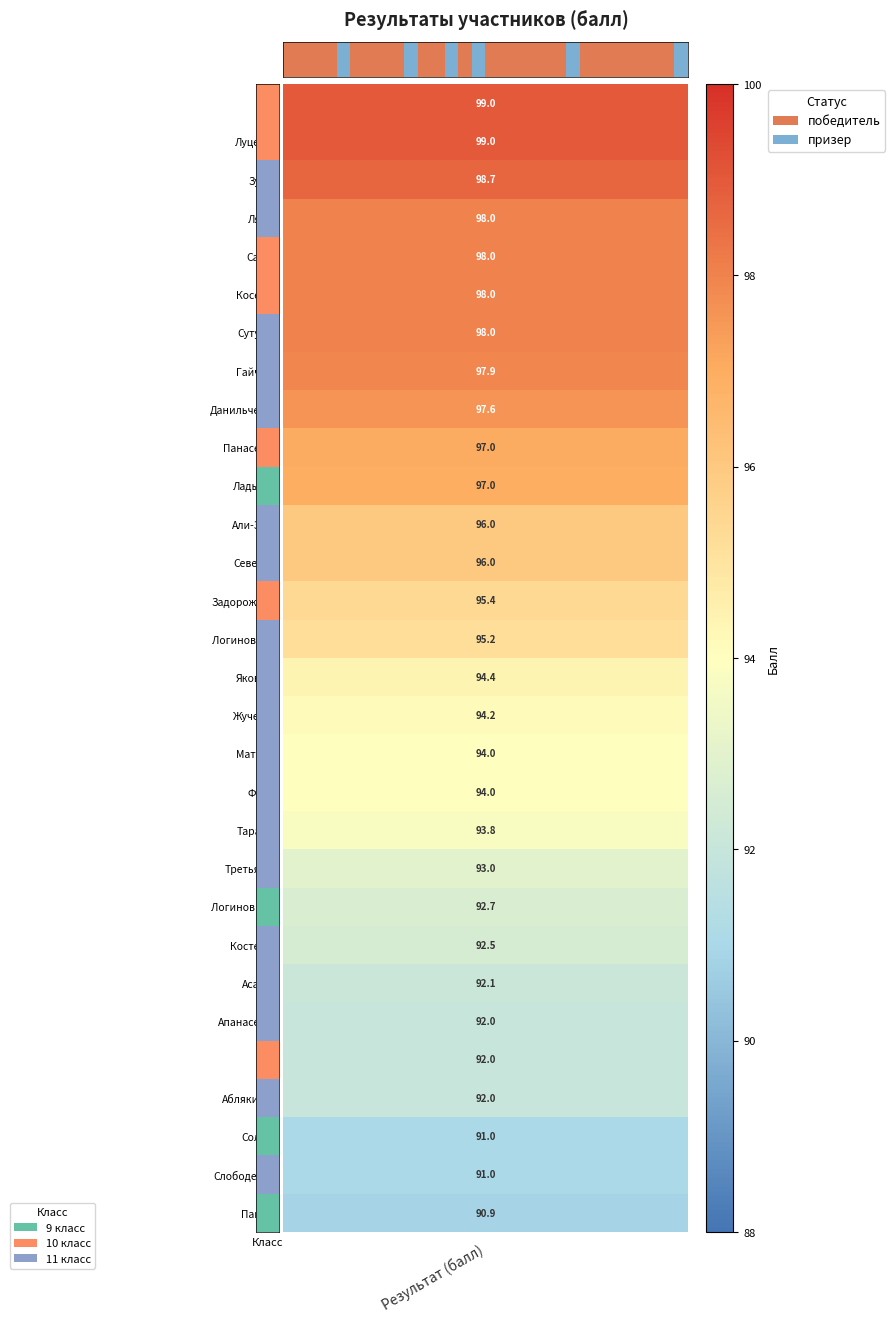

Reading left to right, extract all data points from this chart.

0	0	0	0	1	0	0	0	0	1	0	0	1	0	1	0	0	0	0	0	0	1	0	0	0	0	0	0	0	1